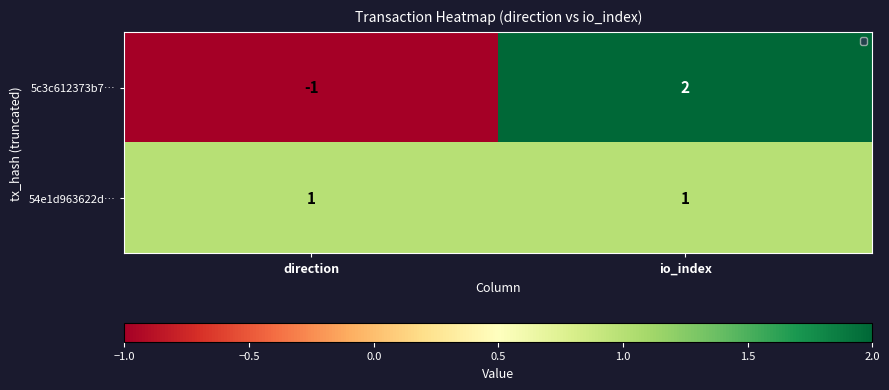

Reading left to right, transcribe all the data shown in this chart.

5c3c612373b7…: -1	2
54e1d963622d…: 1	1